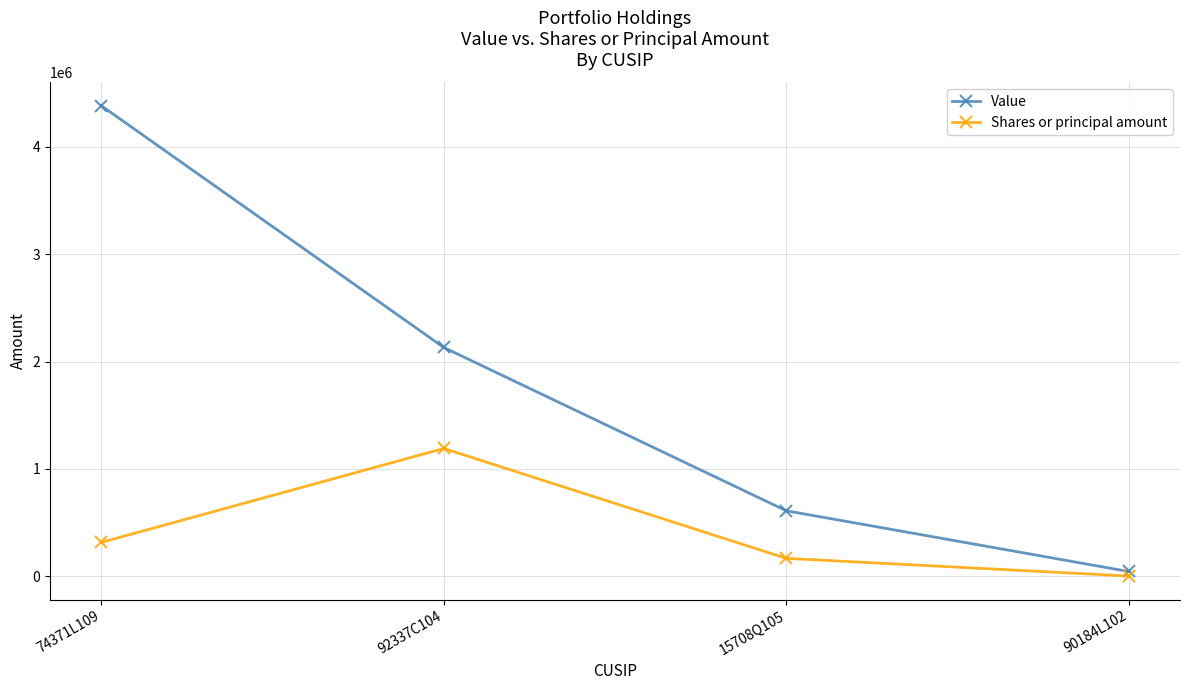

What position from the left is 92337C104?

2